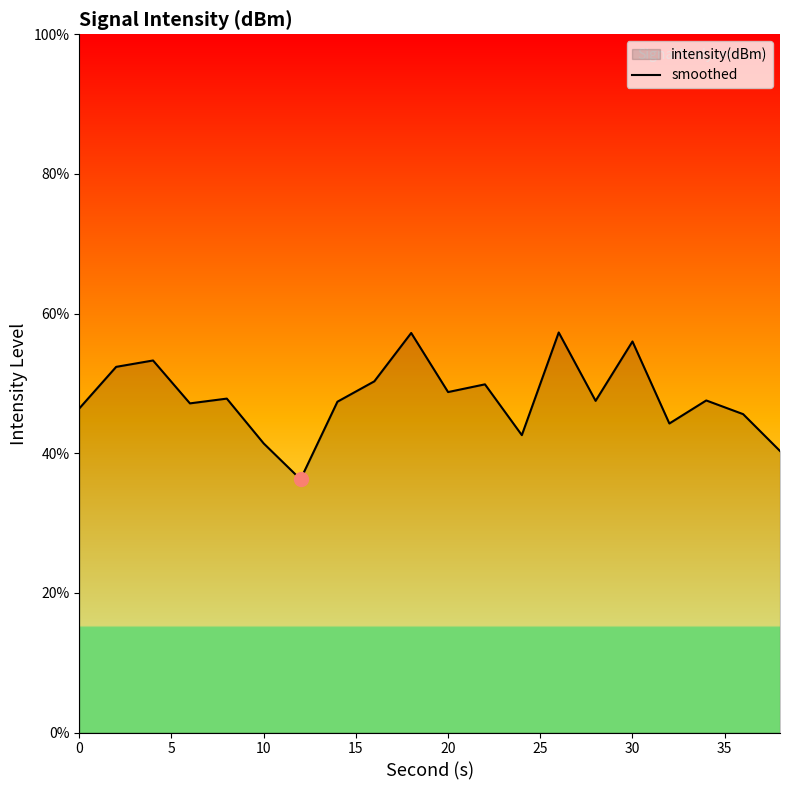

Is it true that the value at 20 is 48.8?

True